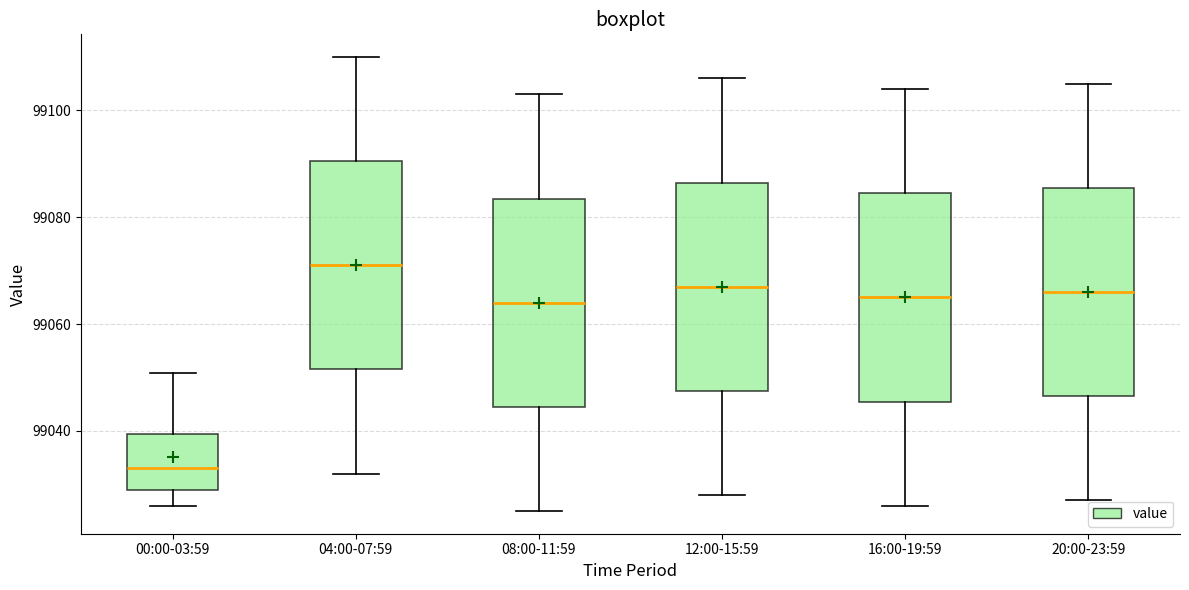

Which box's median line is the highest?

04:00-07:59